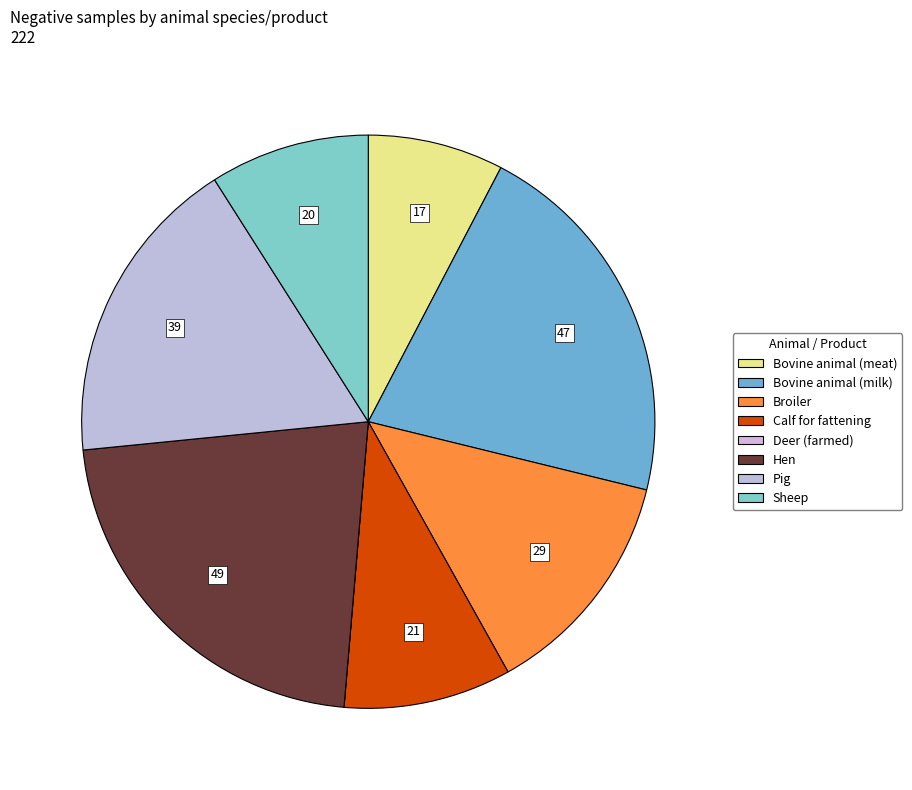

How many slices are in this pie chart?

8